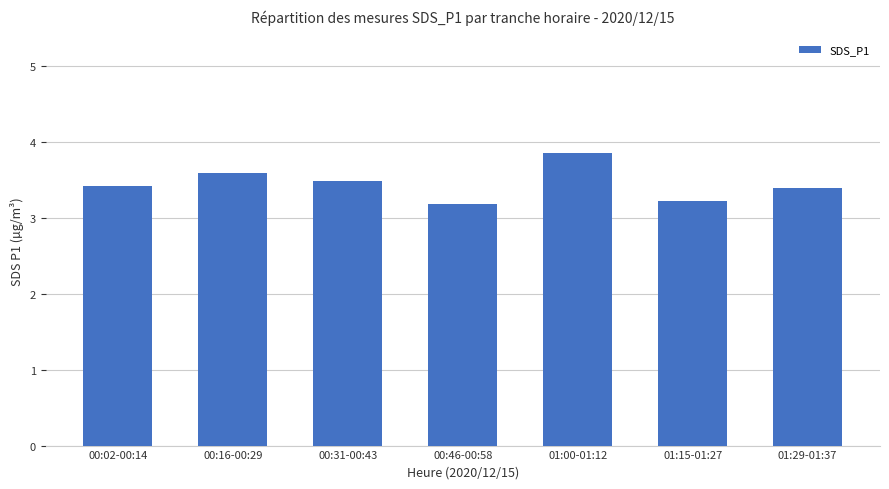

True or false: the data shows 3.4 at 01:29-01:37.

True